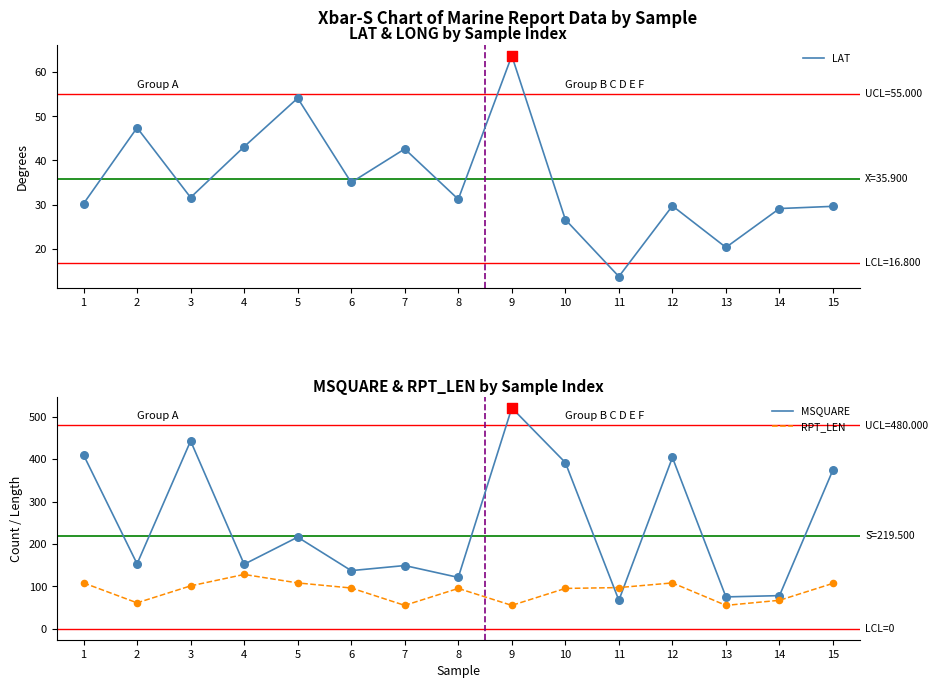

Which series has the largest Y range (max minus min)?

MSQUARE